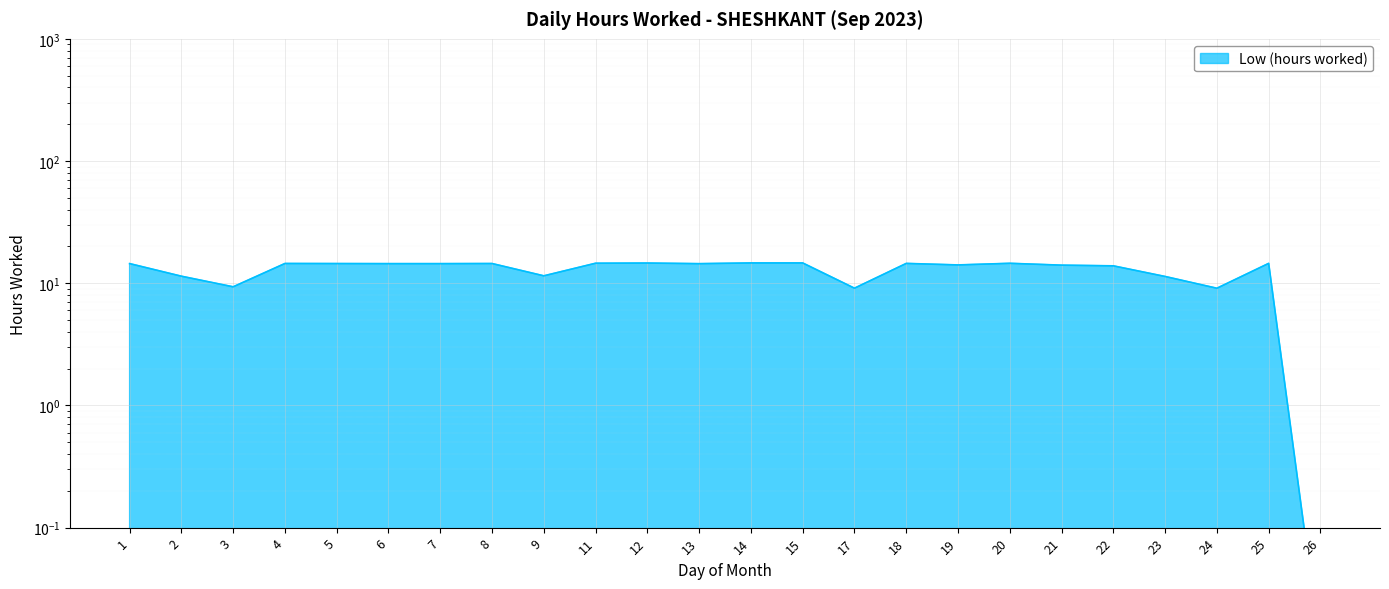

What is the greatest value displayed?

14.7